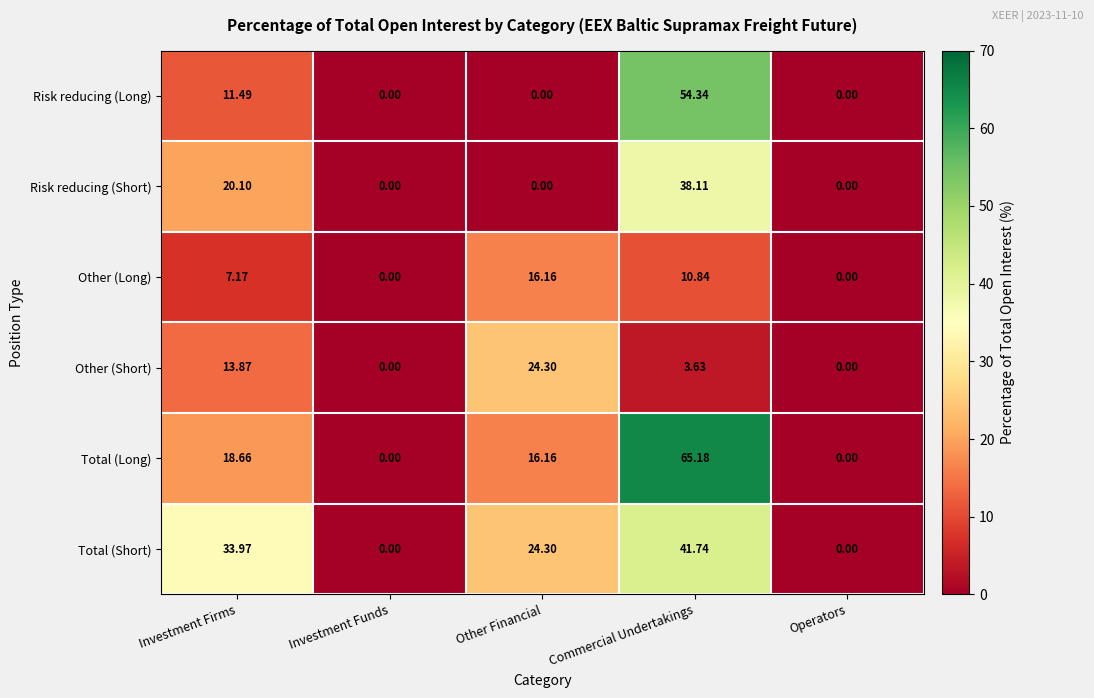

At how many categories does at least one series exceed 39?

1